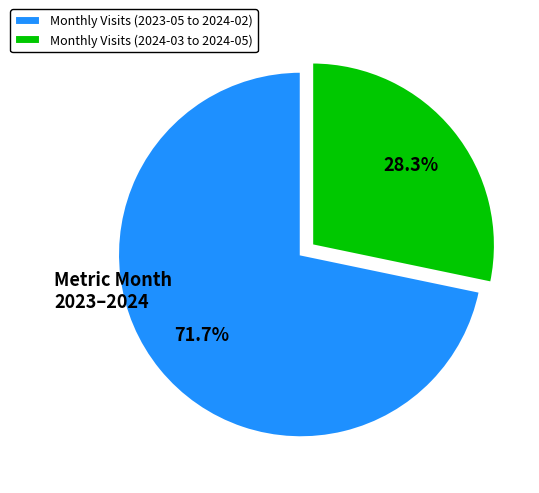

Is there any slice that represents more than half of the pie?

Yes